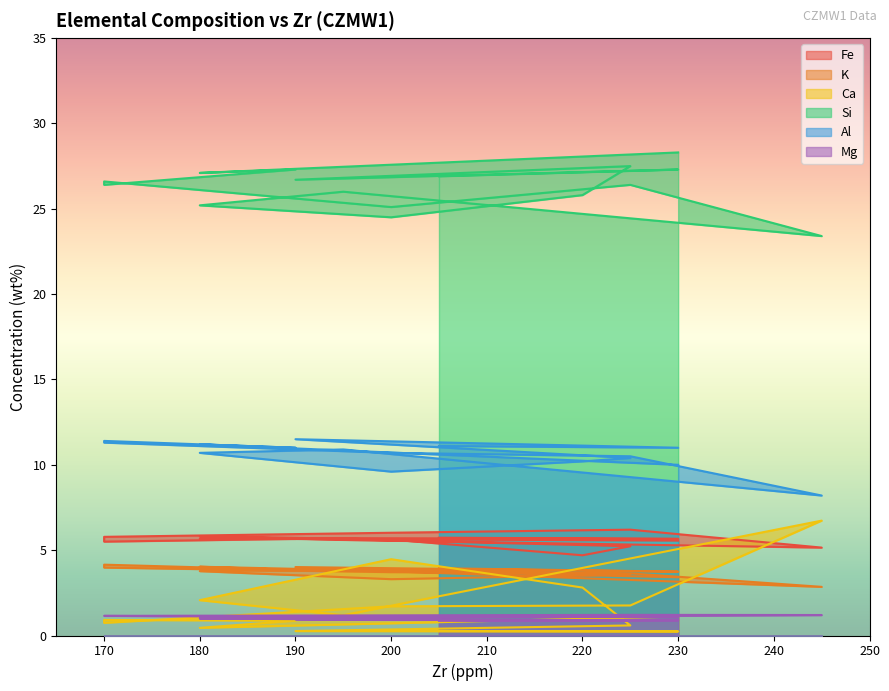

Which series has the widest spread of values?

Ca